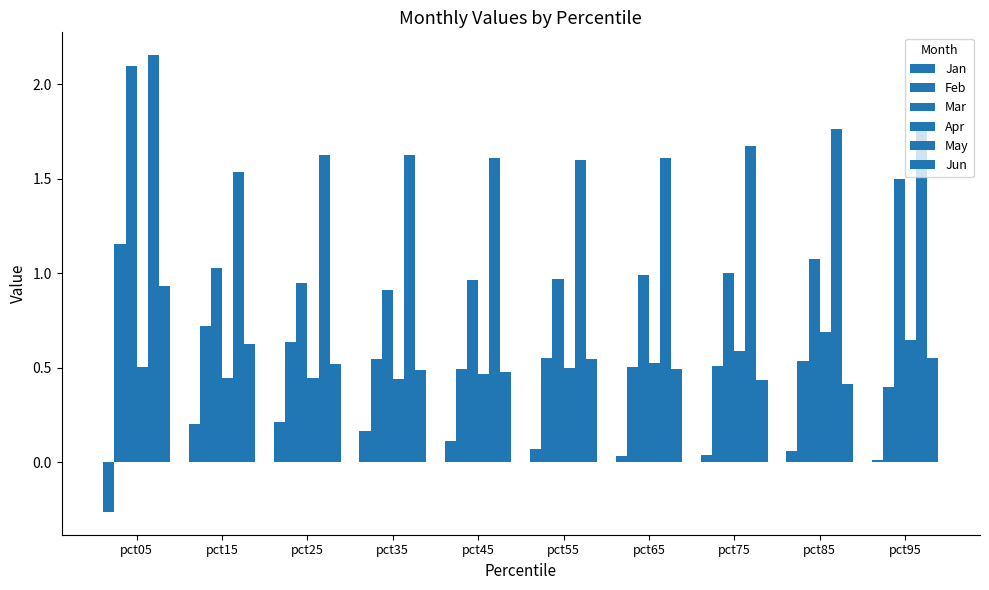

At which category is the sum across all series the highest?

pct05